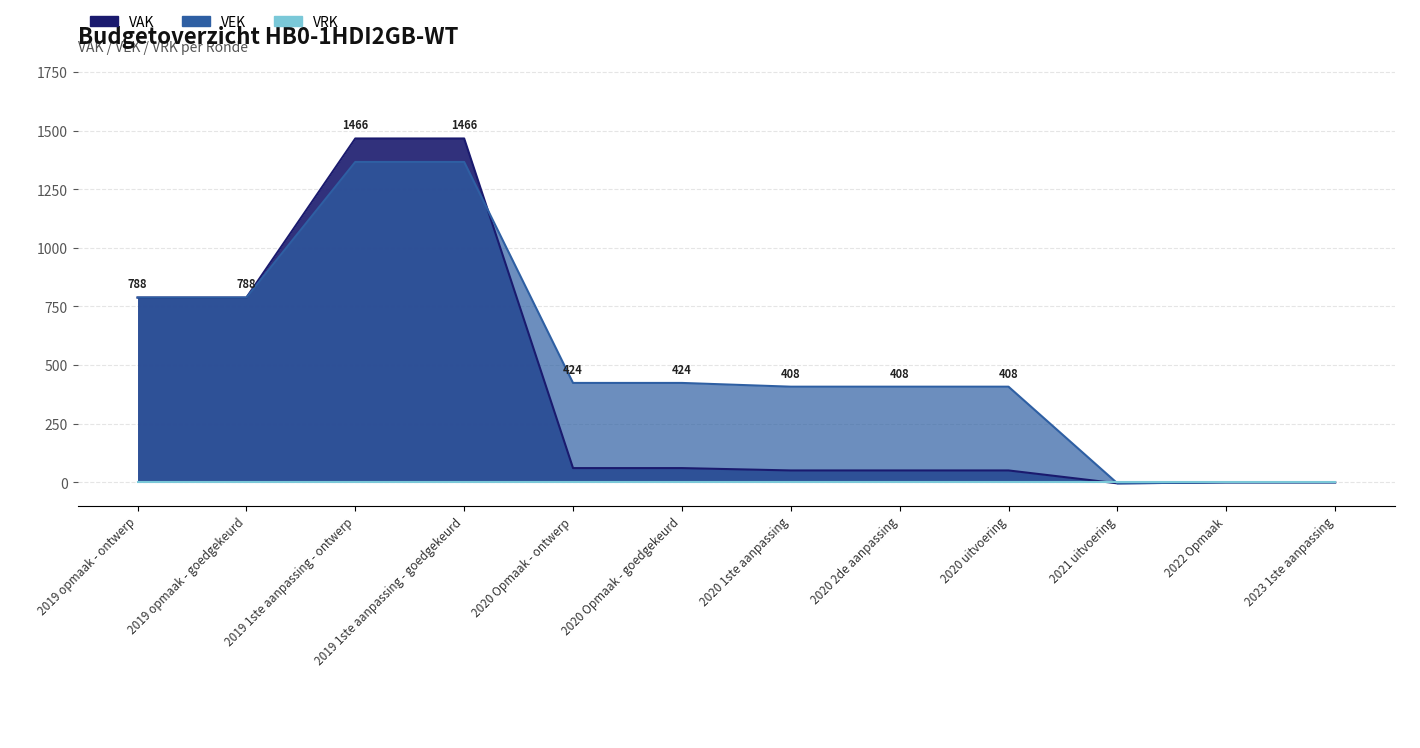

Which series changed the most between 2019 opmaak - goedgekeurd and 2021 uitvoering?

VAK